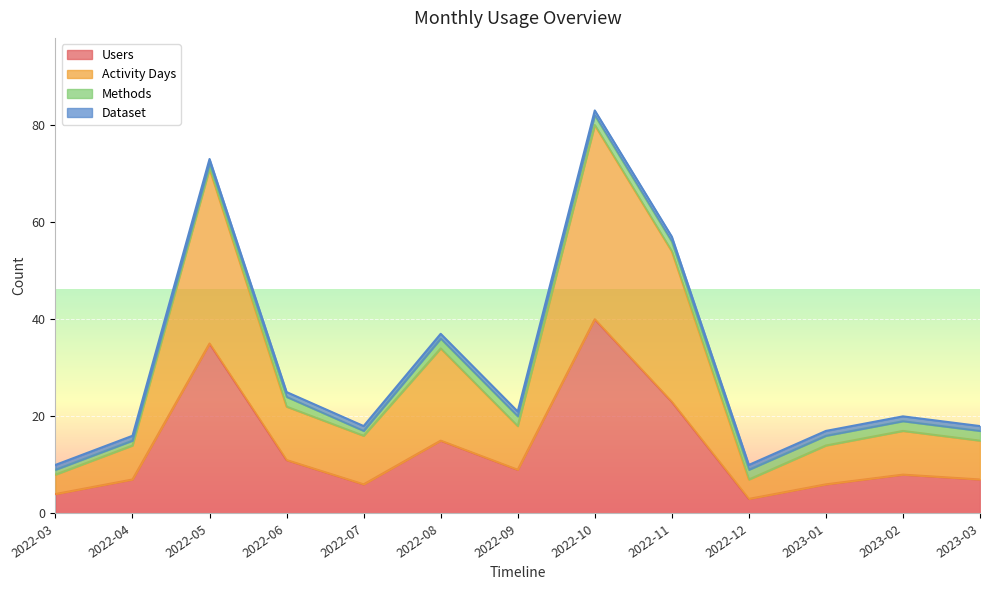

Which category has the highest value in the Users series?

2022-10